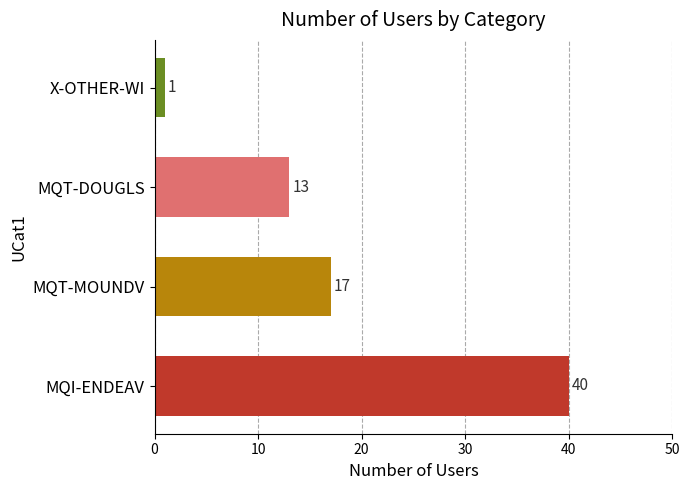

List the labels in order of value, smallest first.

X-OTHER-WI, MQT-DOUGLS, MQT-MOUNDV, MQI-ENDEAV